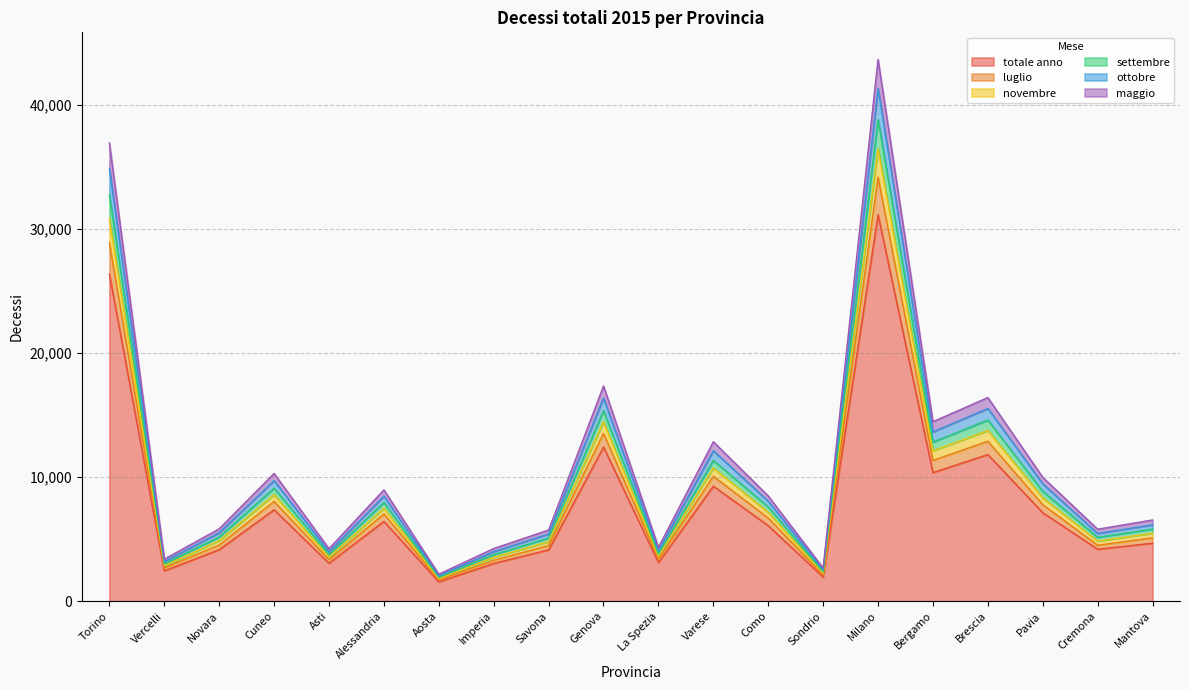

How many distinct data groups are displayed?

6